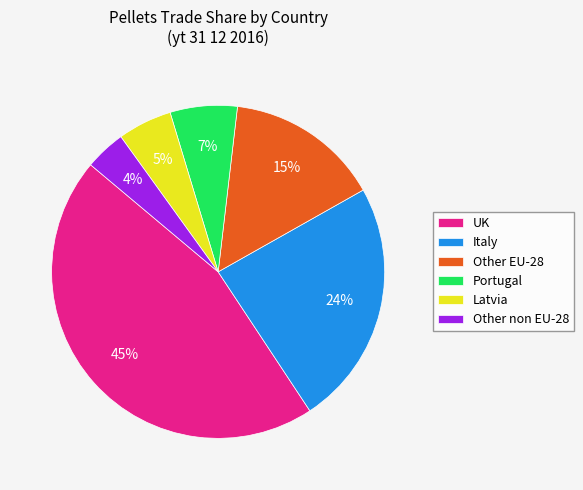

Is it true that Other non EU-28 is 4% of the pie?

True